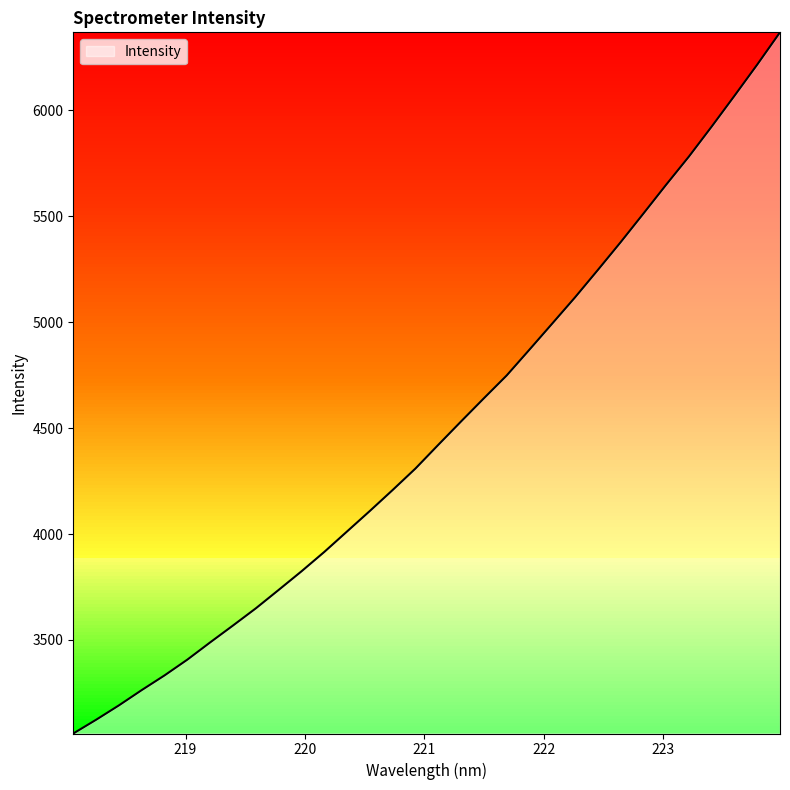

How many categories are shown in the chart?

32